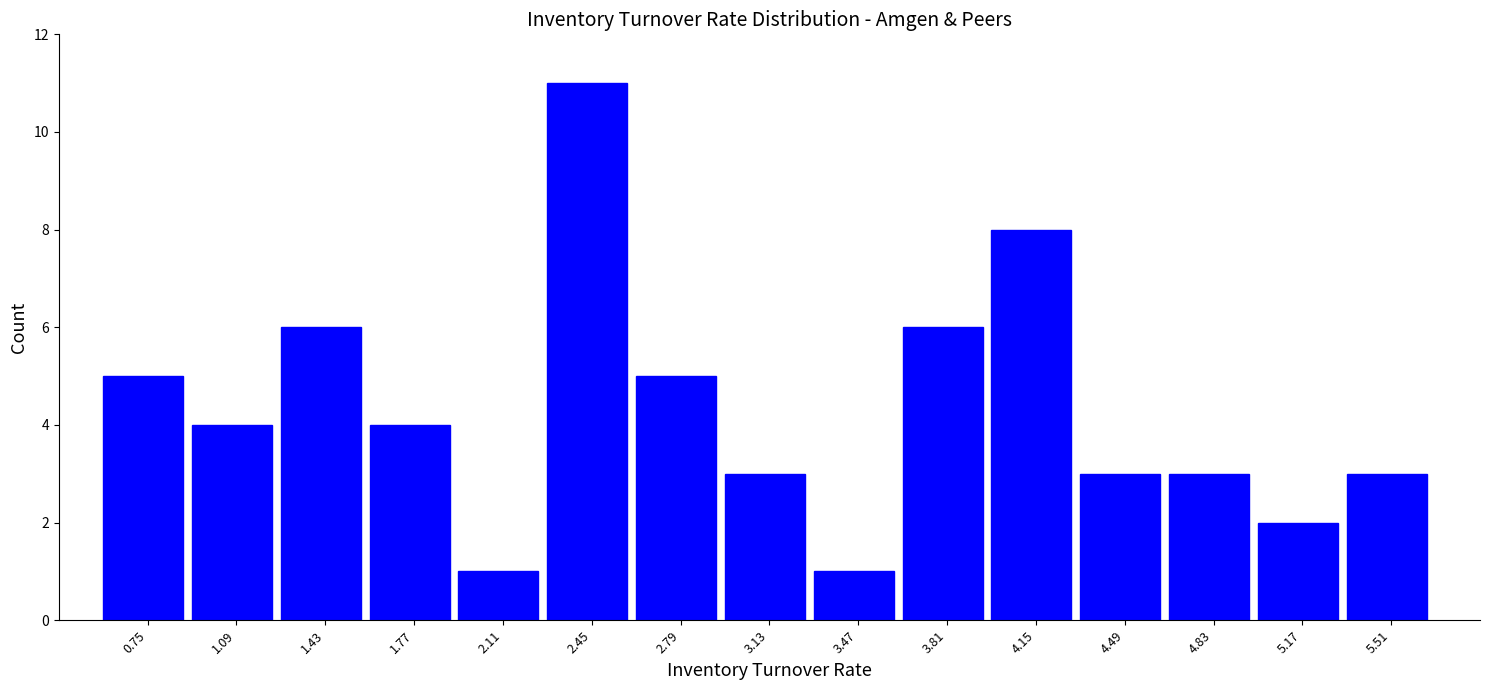

What is the height of the bar covering 2.62 to 2.96 on the x-axis? Neither the bar edges nor the heights are printed on the chart, so give them approximately, as read against the axes.

5